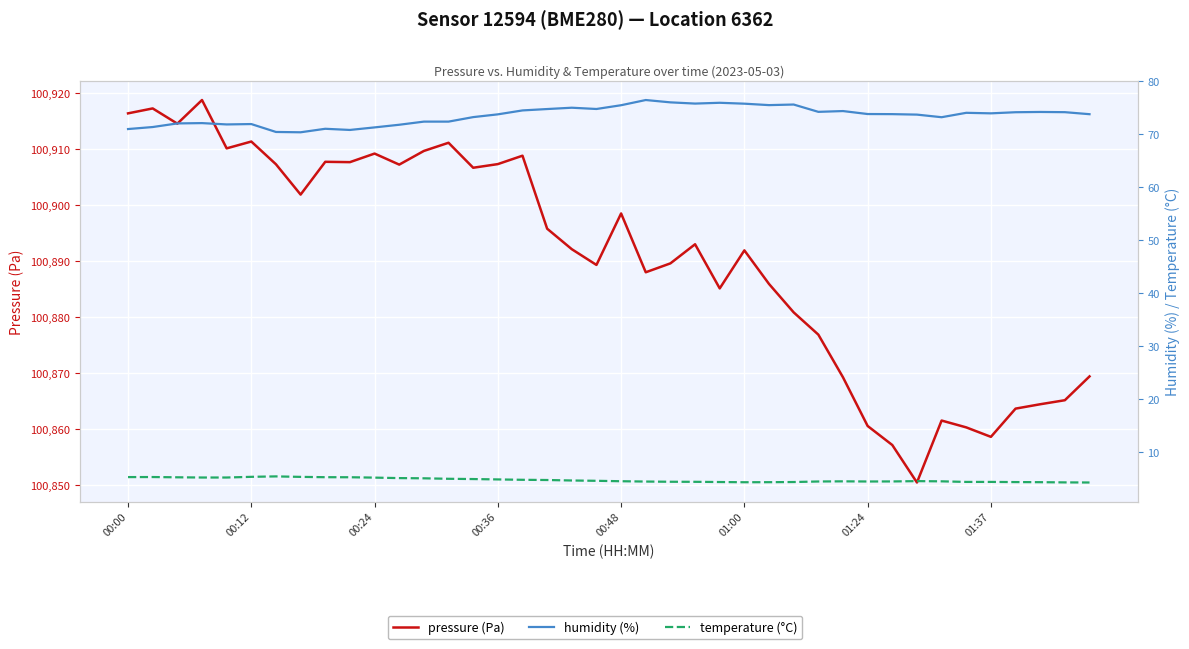

The value of pressure (Pa) at 18 is 100892.1. True or false?

True